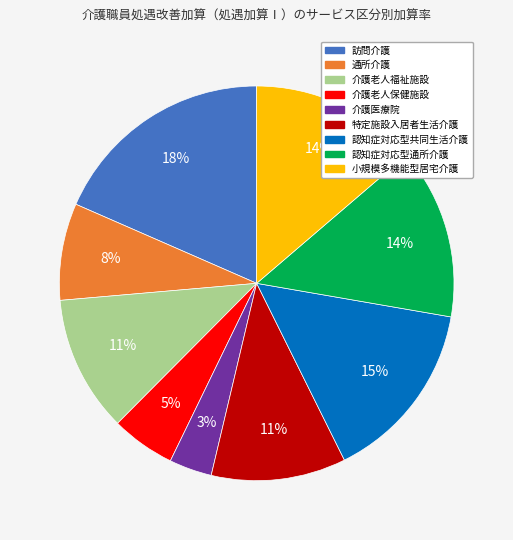

Does any single category account for the majority?

No